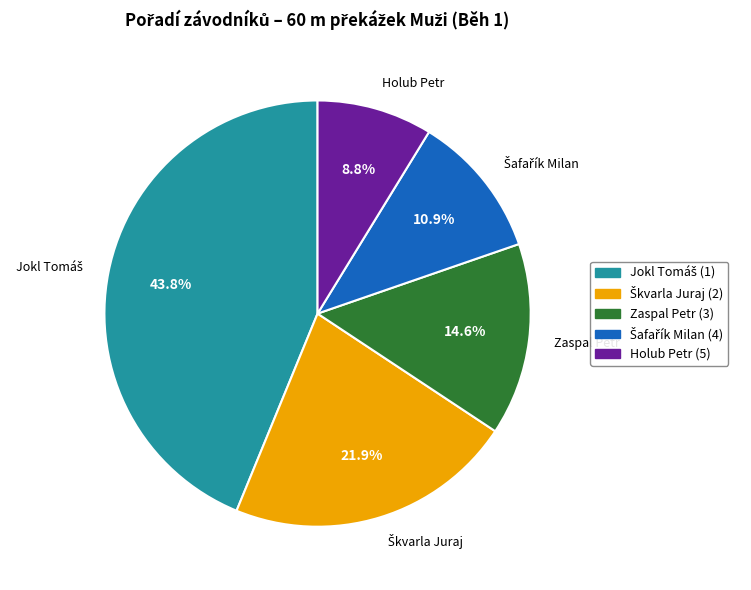

To the nearest percent, what is the combined percentage of Zaspal Petr and Holub Petr?

23%